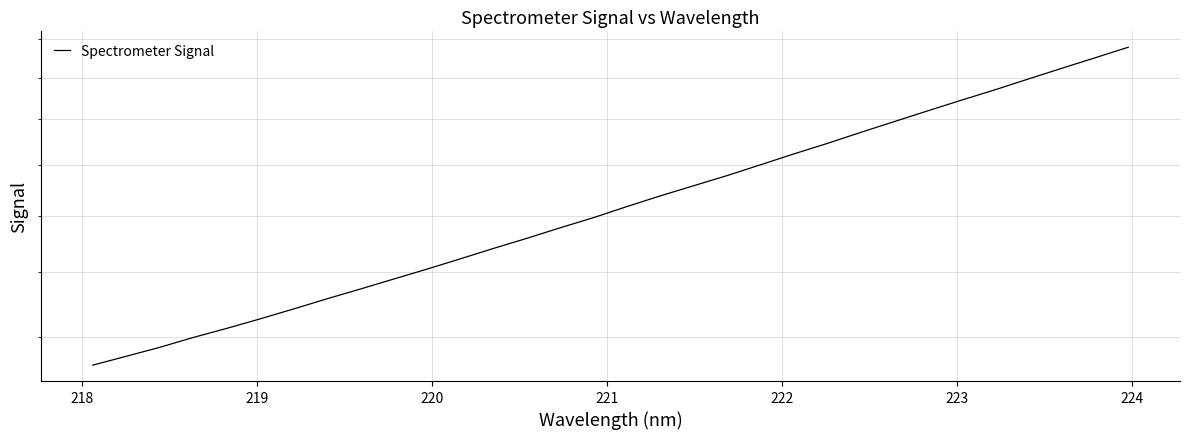

How many data points are less than 1835?

16